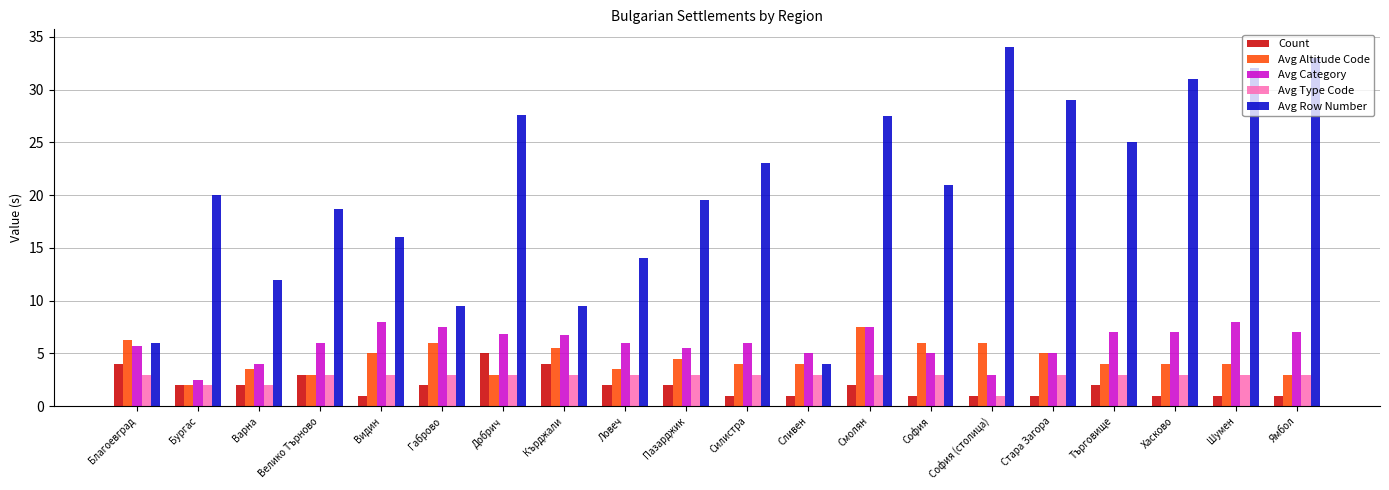

What is the total value across all series at Велико Търново?

33.7